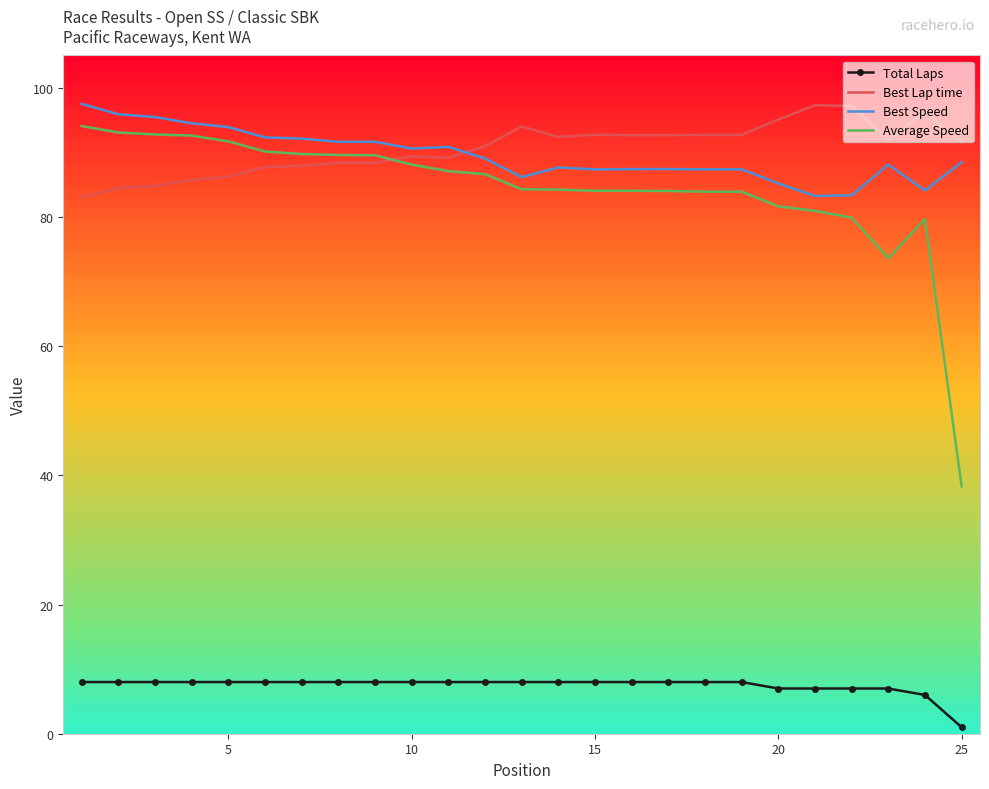

What is the highest value of the Best Speed series?

97.5